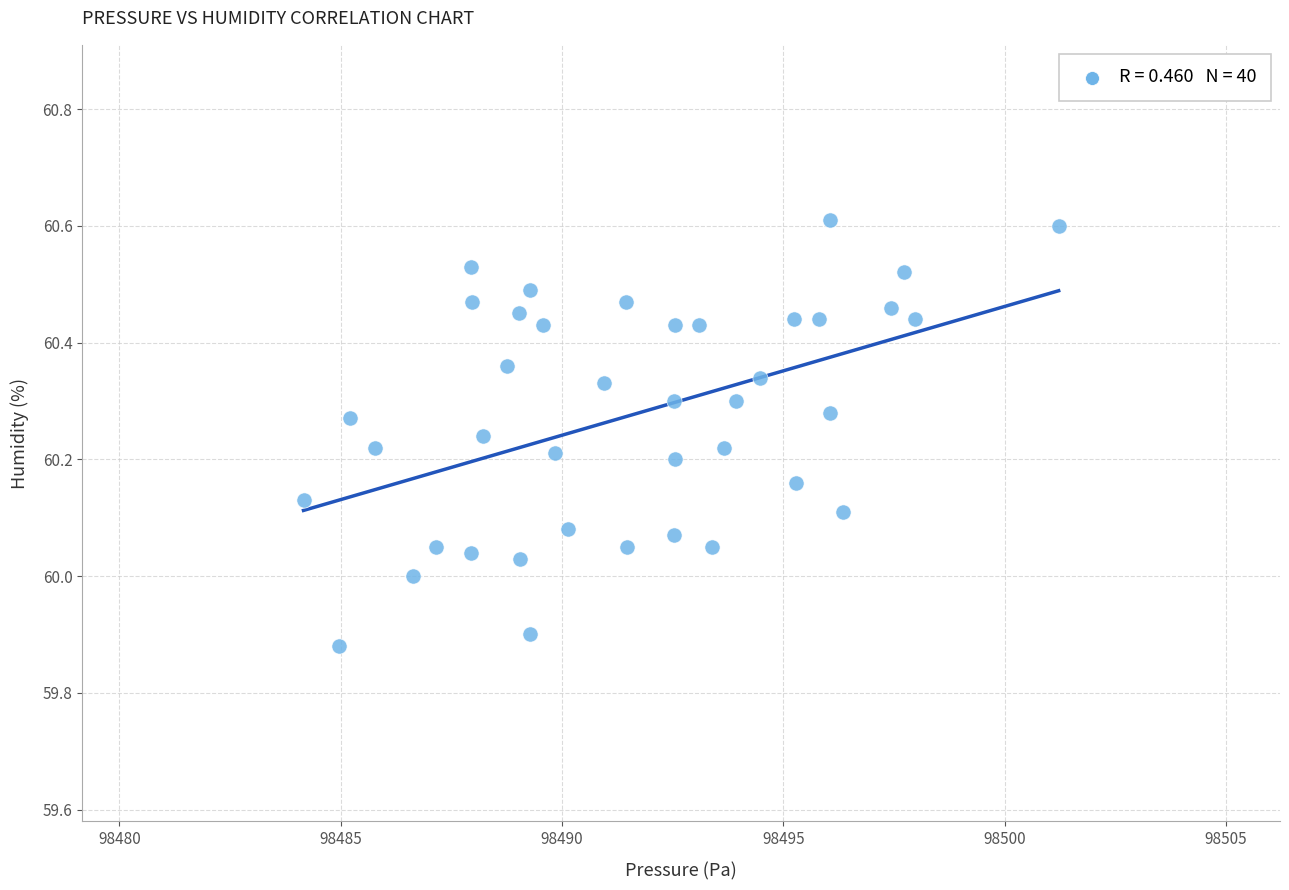

What is the range of X values (max minus min)?

17.1